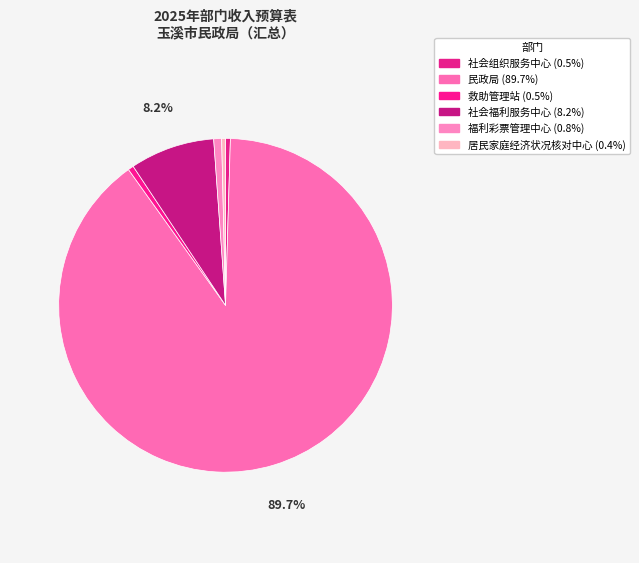

How many segments does this pie chart have?

6